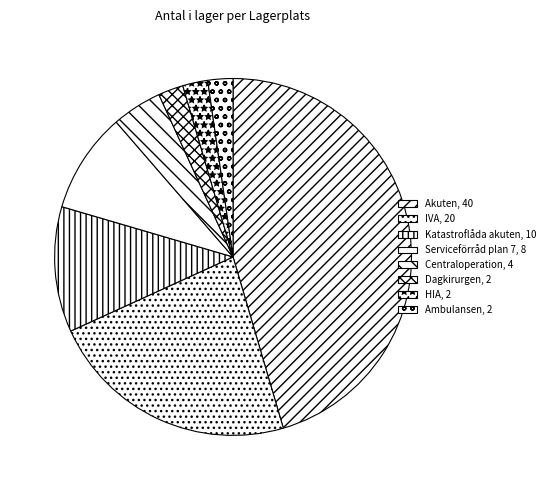

What percentage do Akuten and Dagkirurgen together represent?

47.7%